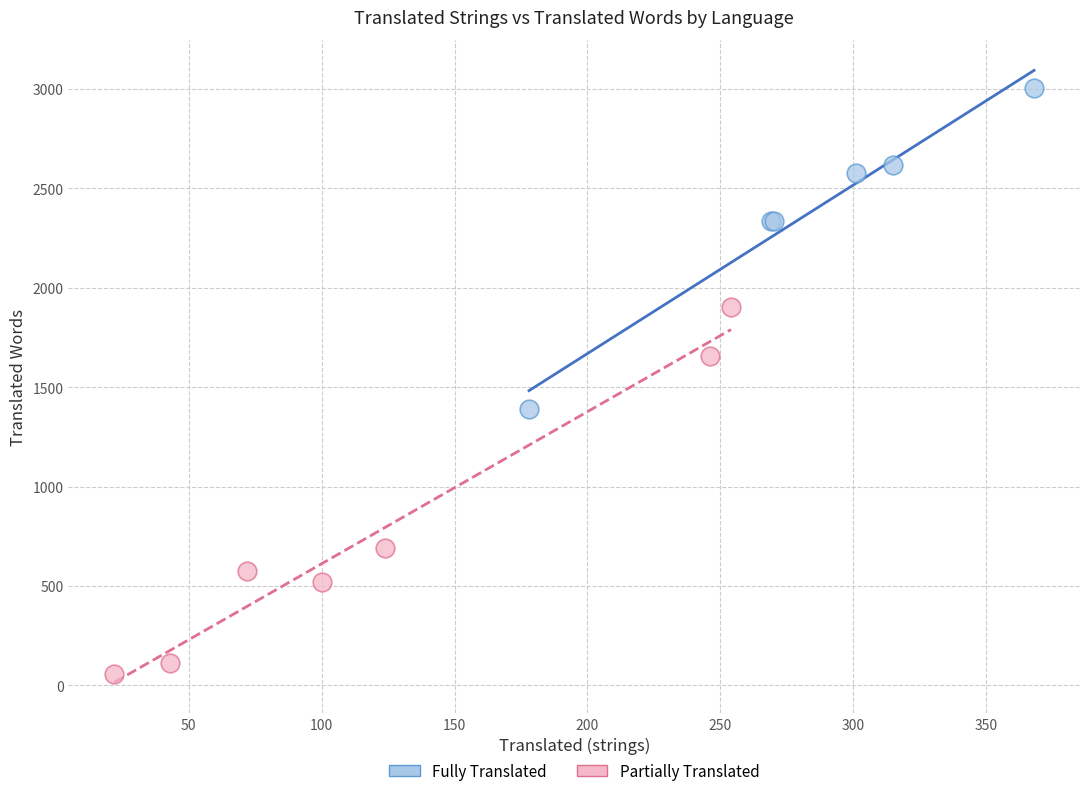

Which series has the largest Y range (max minus min)?

Partially Translated